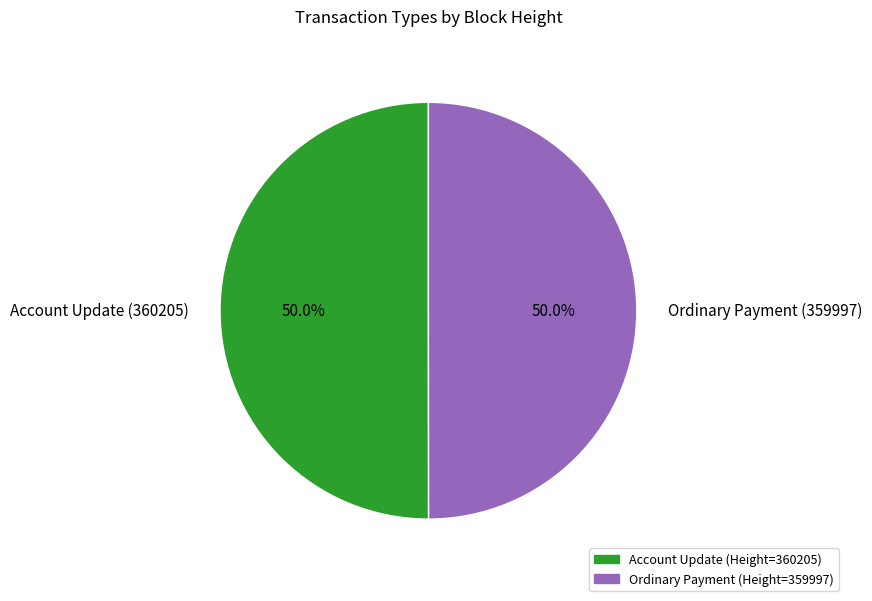

What percentage do Ordinary Payment (359997) and Account Update (360205) together represent?

100.0%